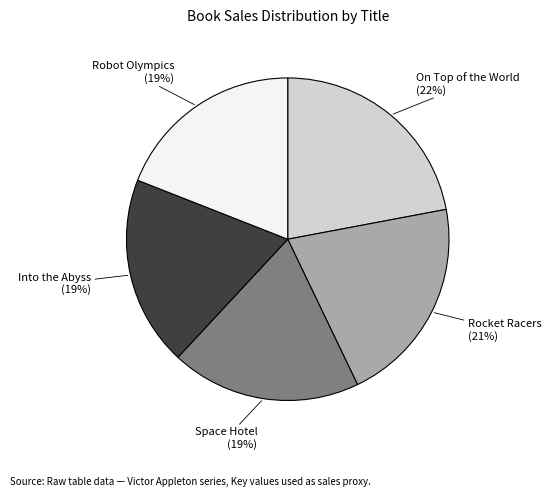

Is it true that Into the Abyss is 5% of the pie?

False